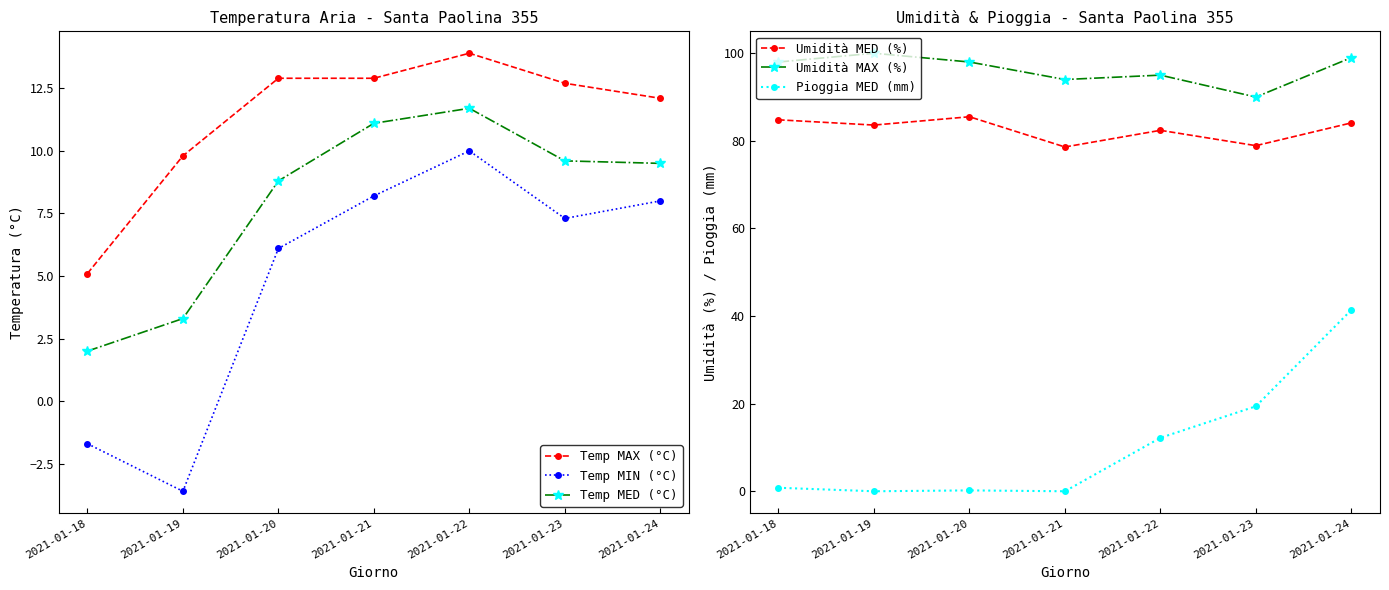

Which series changed the most between 2021-01-21 and 2021-01-24?

Pioggia MED (mm)